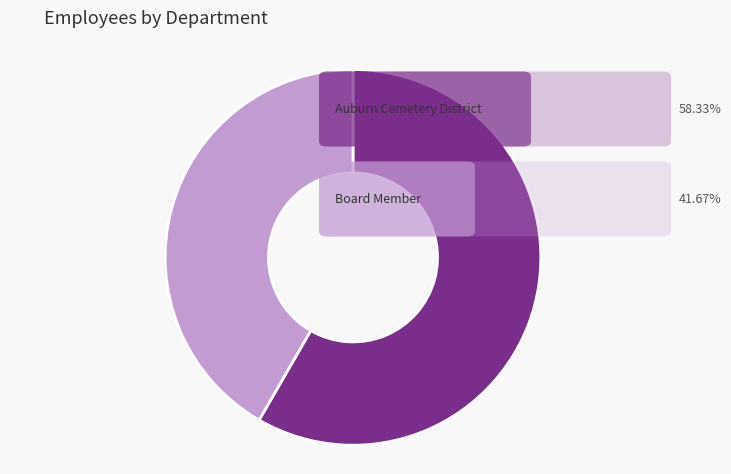

Is there a majority slice in this chart?

Yes